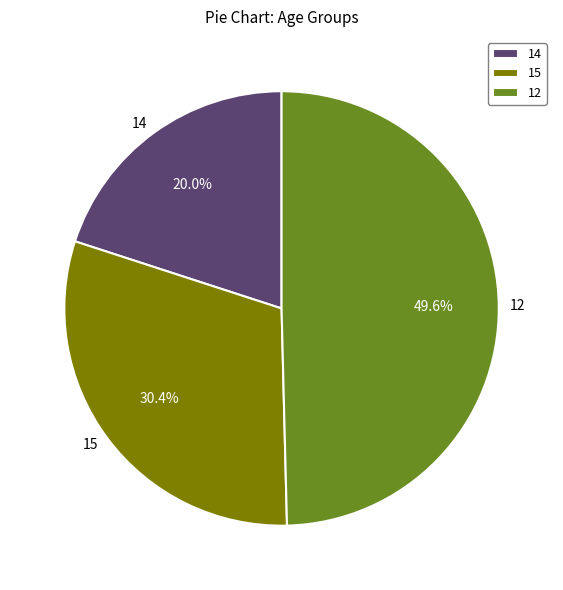

Rank the categories by value from highest to lowest.

12, 15, 14